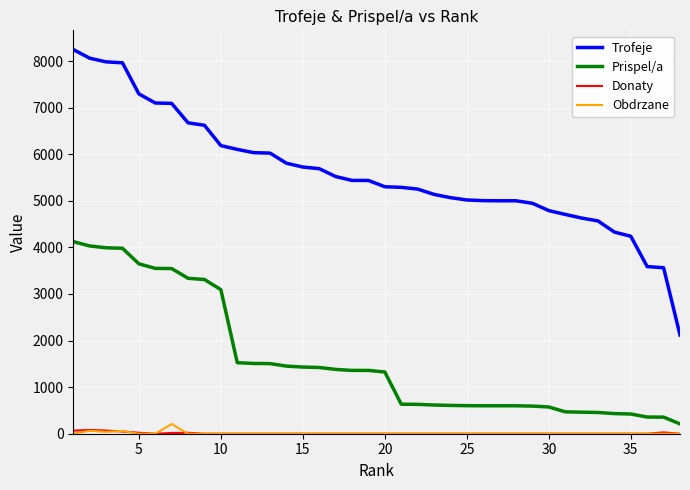

Which series has the largest range (max minus min)?

Trofeje